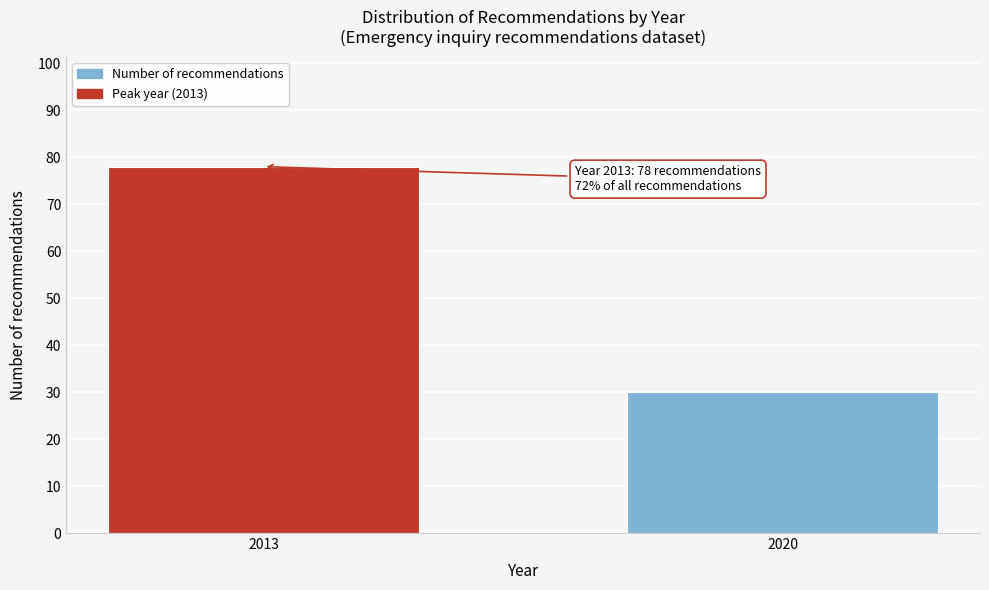

Reading left to right, transcribe all the data shown in this chart.

2013=78	2020=30